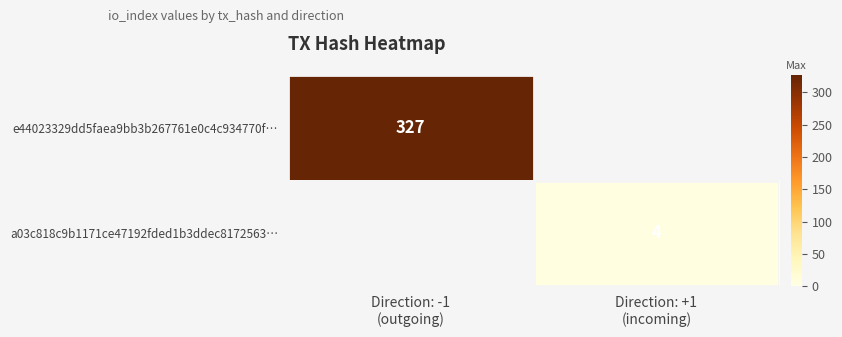

Which series has the widest spread of values?

e44023329dd5faea9bb3b267761e0c4c934770f…